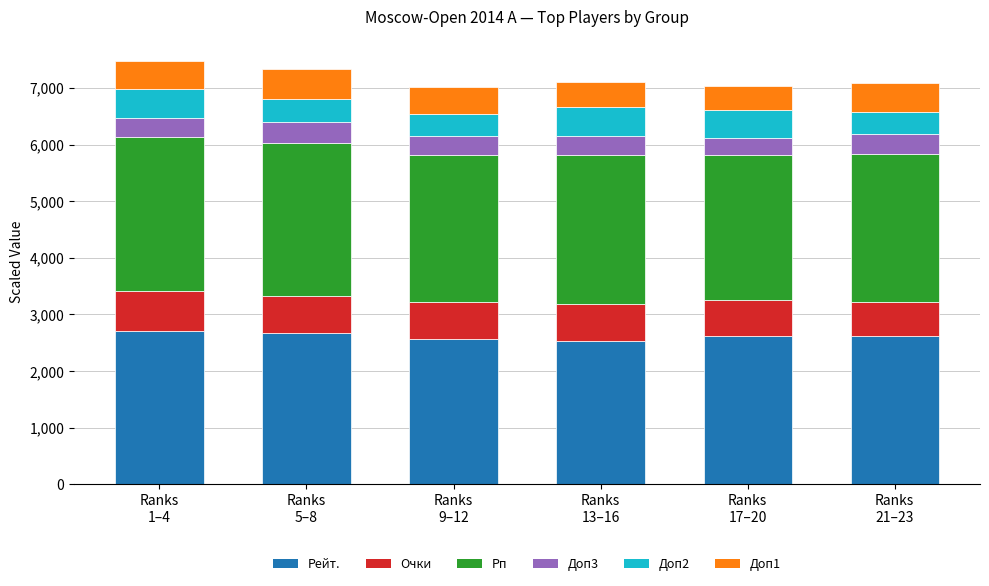

At which label does Рейт. first exceed 2628?

Ranks
1–4